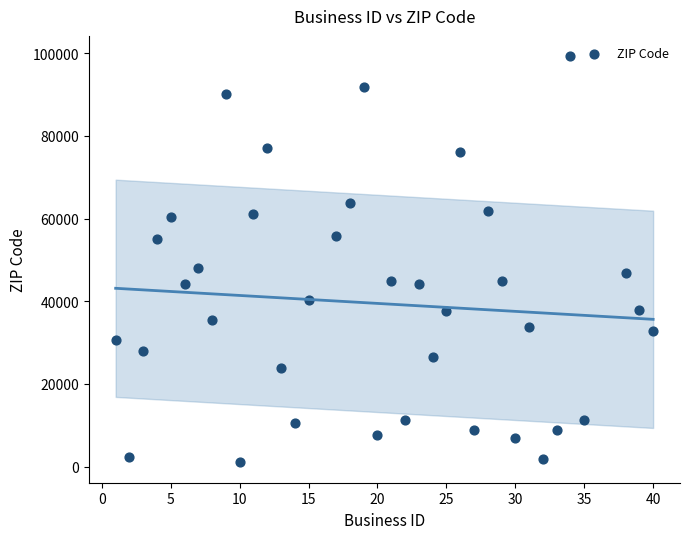

What is the range of X values (max minus min)?

39